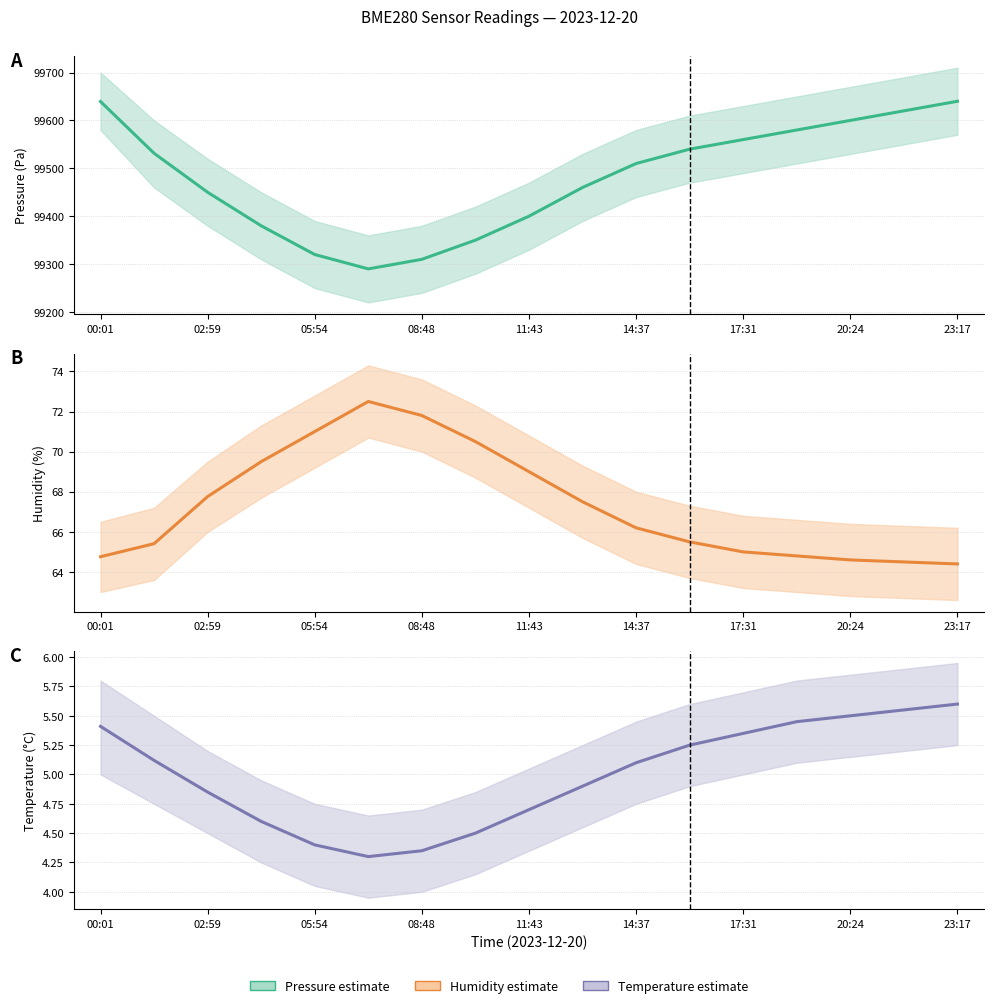

What is the maximum value for Pressure (Pa)?

99640.0